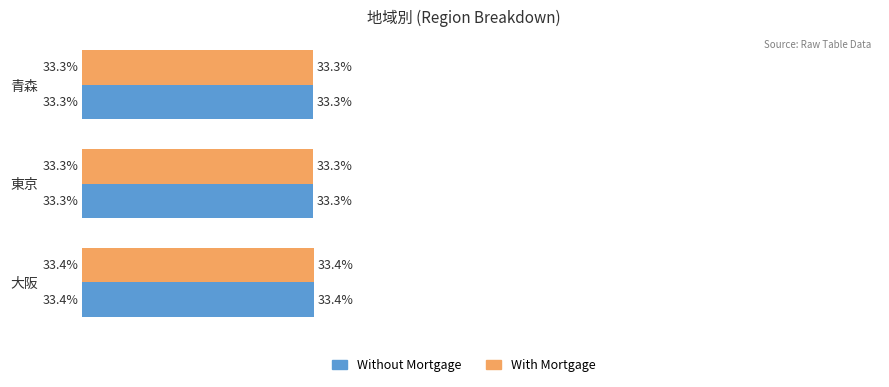

Is the value of Without Mortgage at 東京 greater than the value of With Mortgage at 大阪?

No